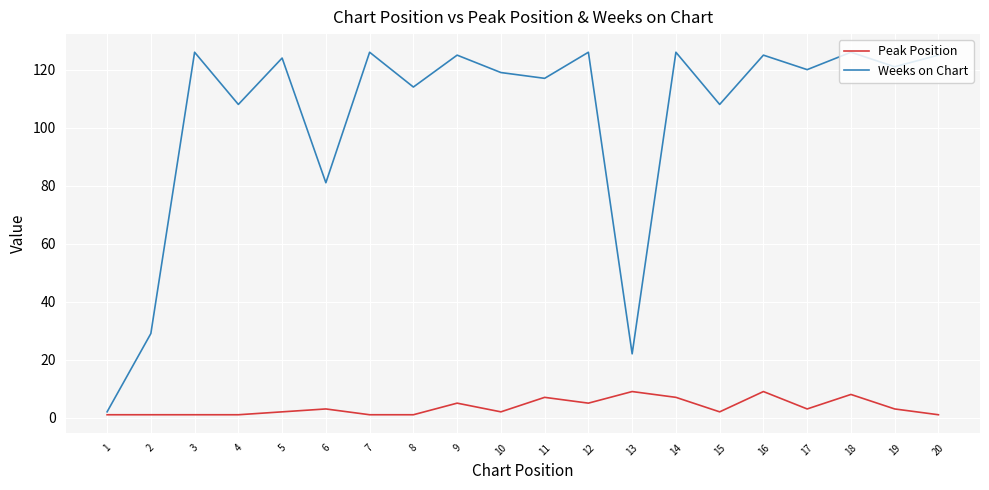

Which series has the largest total across all categories?

Weeks on Chart